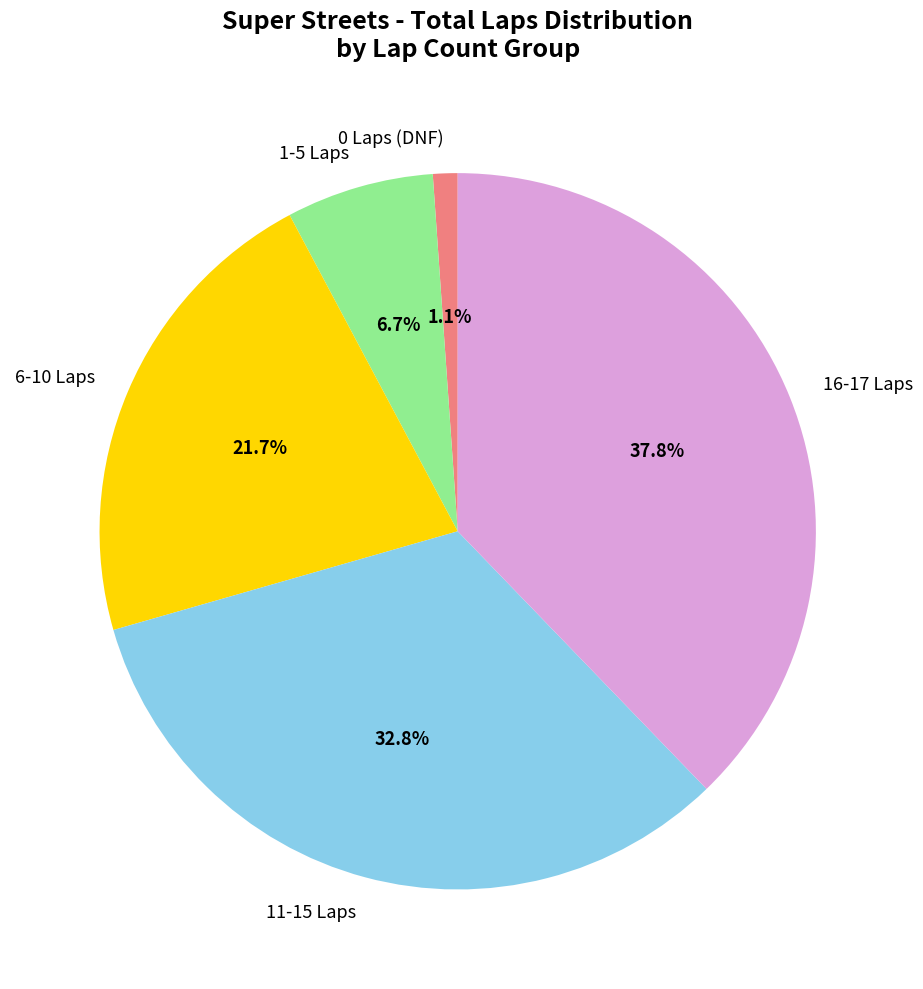

Does any single category account for the majority?

No